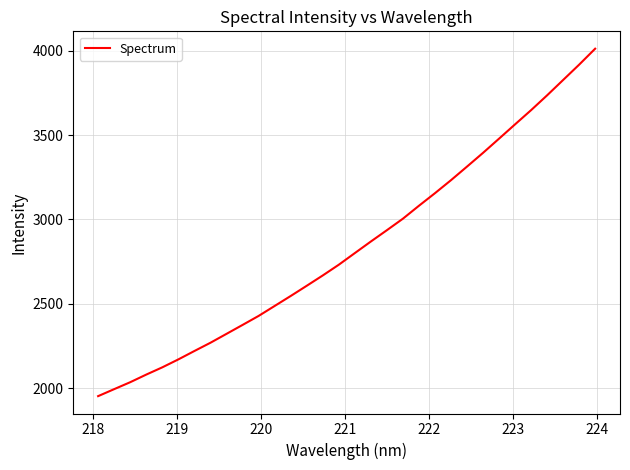

What is the difference between the maximum and minimum values?

2056.9